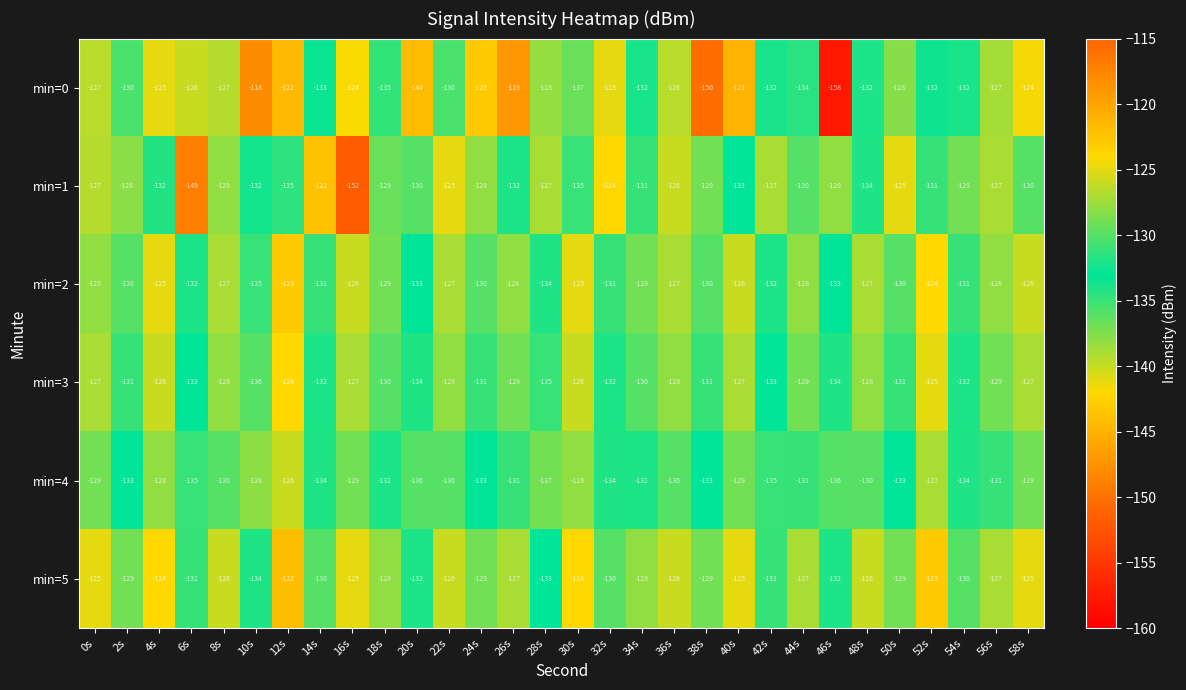

Which label corresponds to the smallest value in the chart?

46s